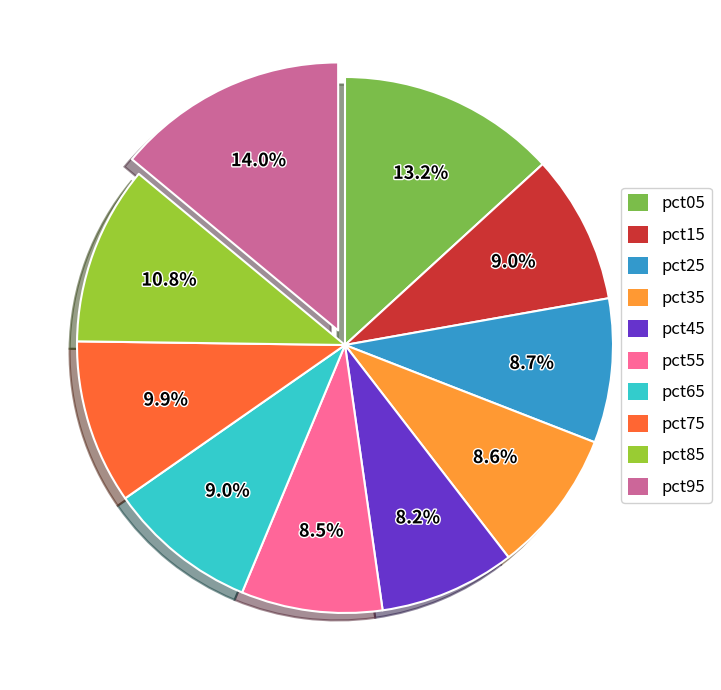

To the nearest percent, what portion does pct05 represent?

13%